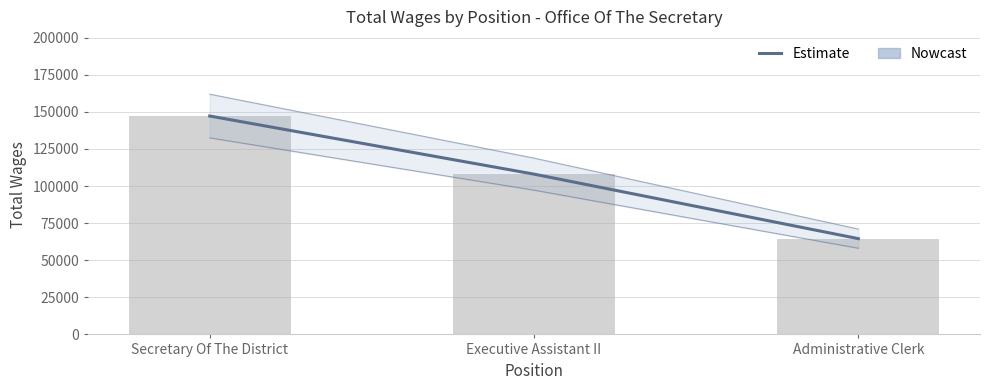

What is the value of the 3rd bar from the left?

64553